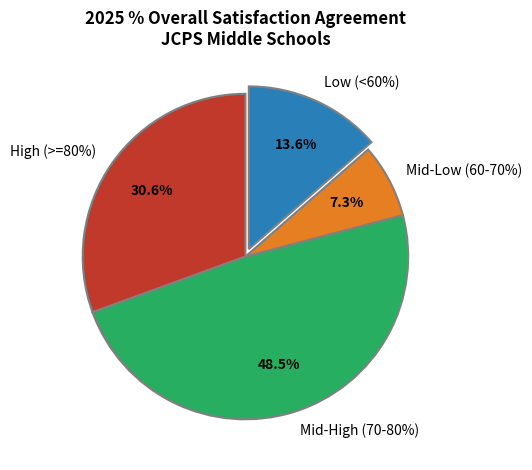

Is there a majority slice in this chart?

No